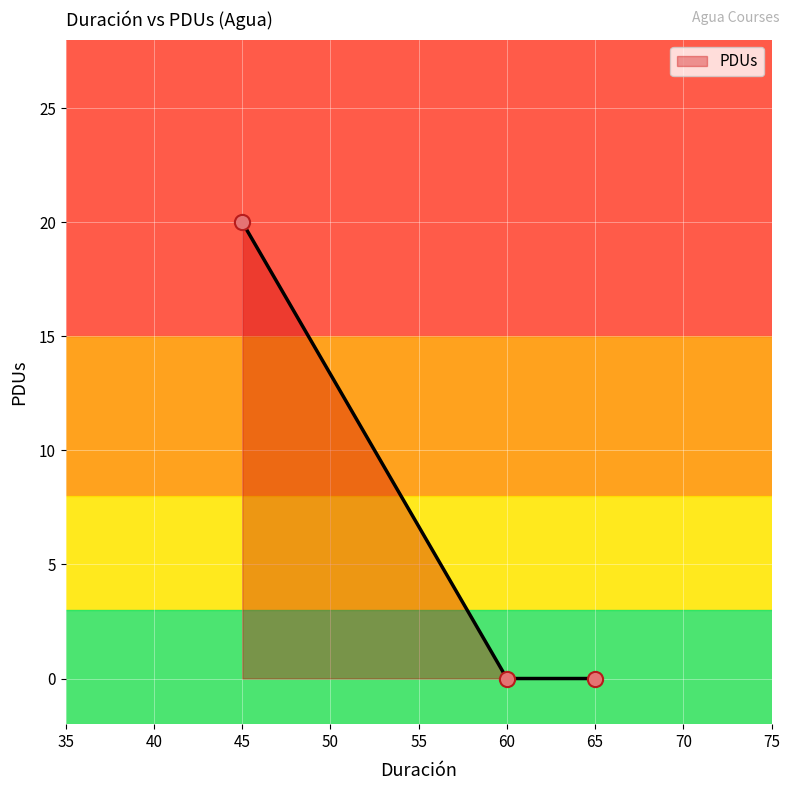

Is it true that PDUs equals 20 at 45?

True